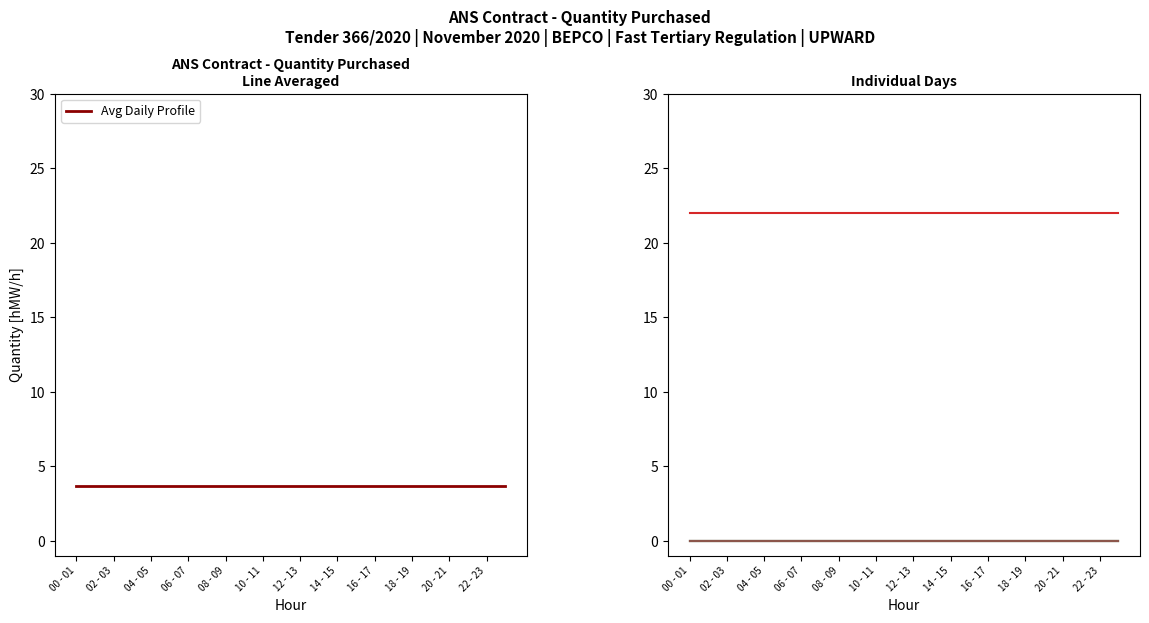

True or false: 05.11 and 06.11 intersect in this chart.

False